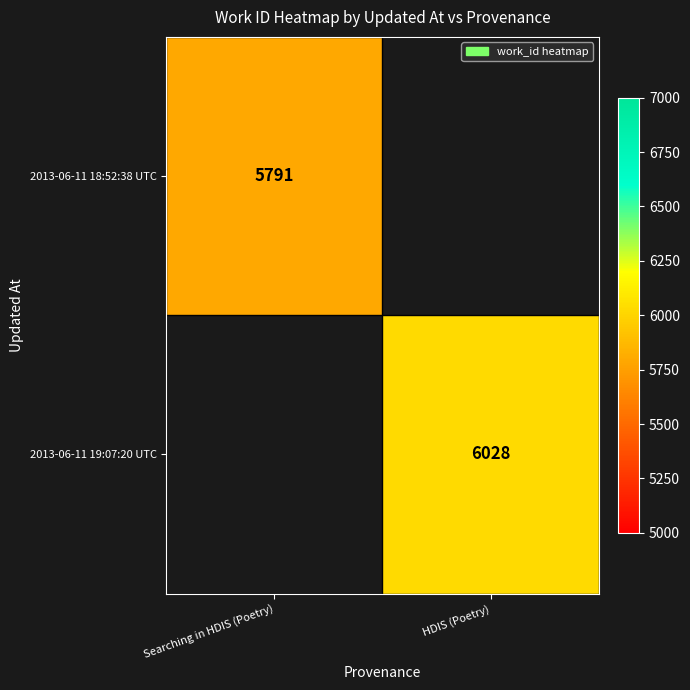

The value of 2013-06-11 18:52:38 UTC at Searching in HDIS (Poetry) is 5791. True or false?

True